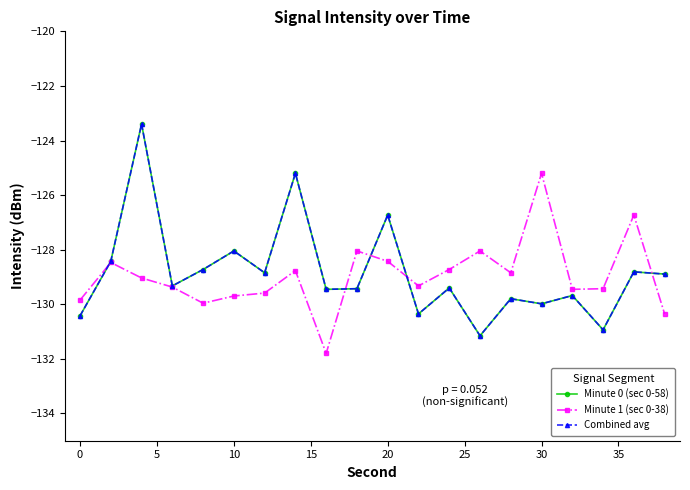

What is the difference between the second highest and minimum values in the Minute 0 (sec 0-58) series?

6.0